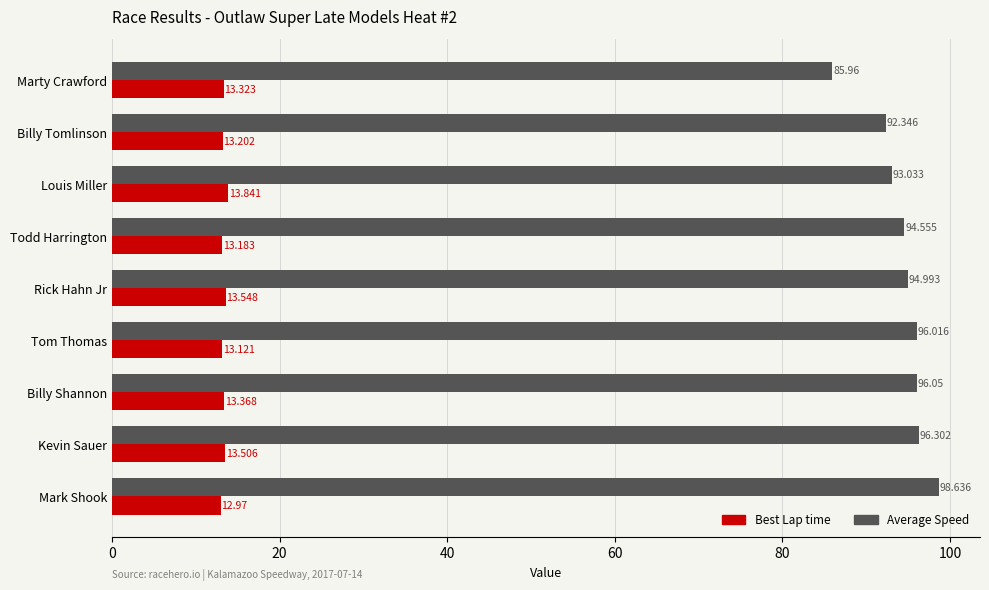

Rank the series by their maximum value, from highest to lowest.

Average Speed, Best Lap time